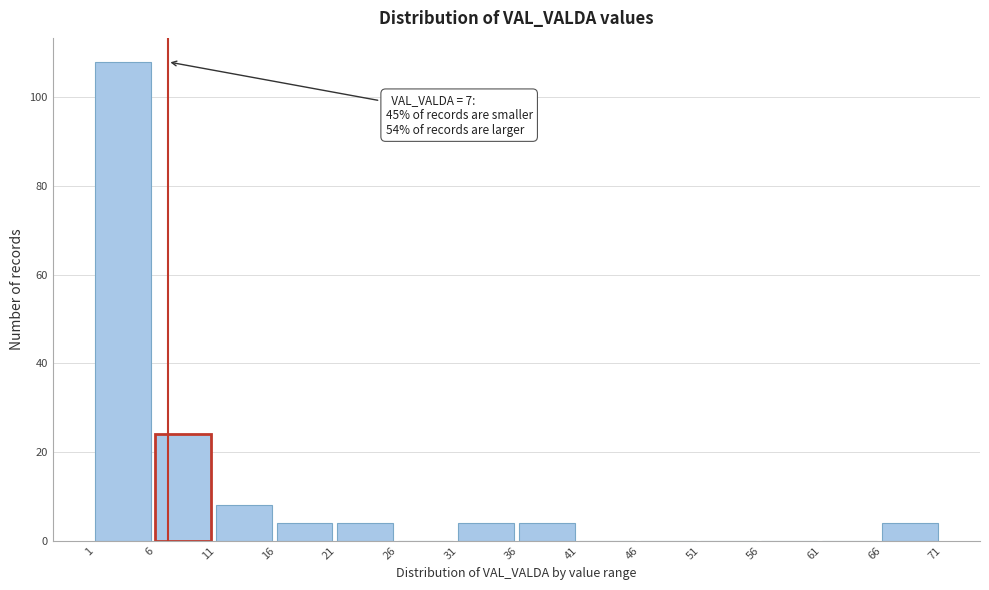

Over which range of the x-axis is the bar tallest?

1 to 6